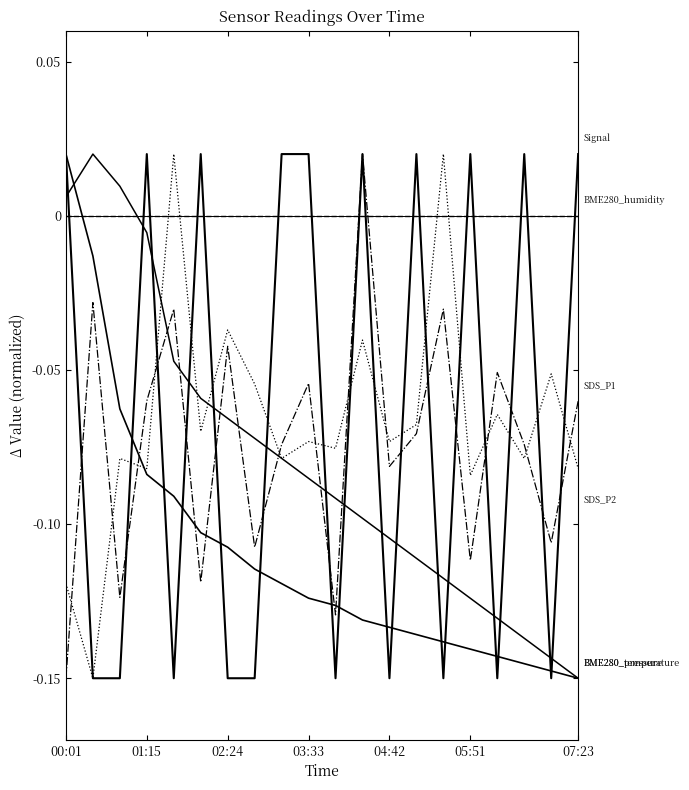

Is this an area chart (filled region under the line)?

No